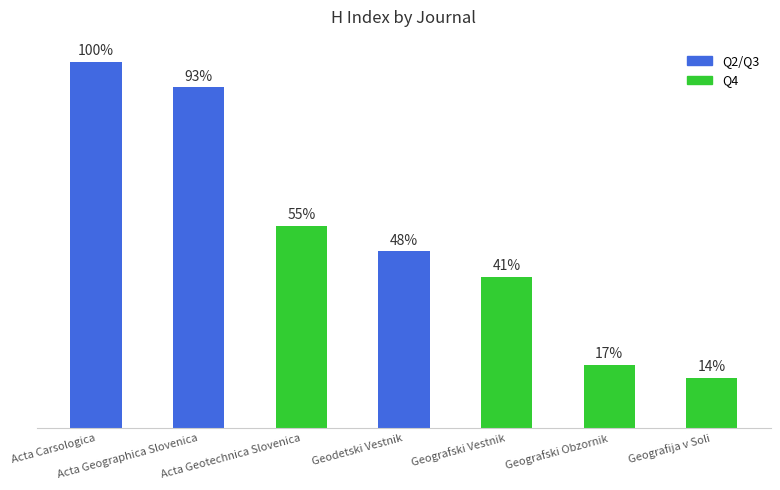

Are the bars grouped side by side (vs. stacked)?

No